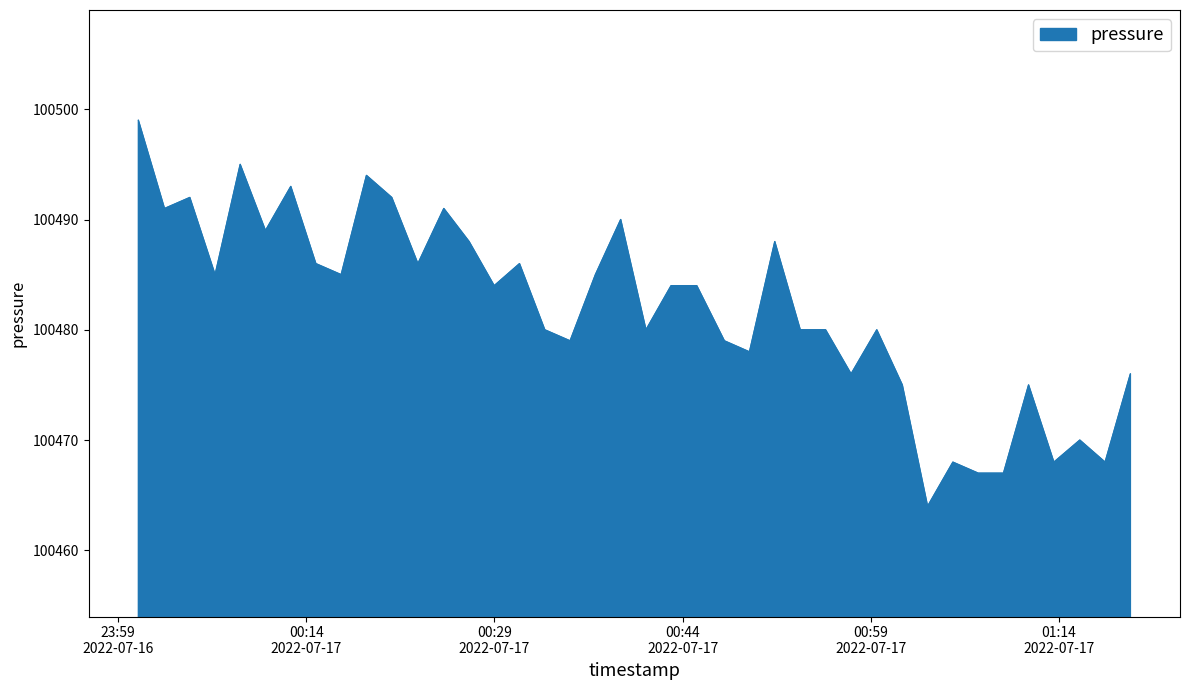

What is the maximum value shown in the chart?

100499